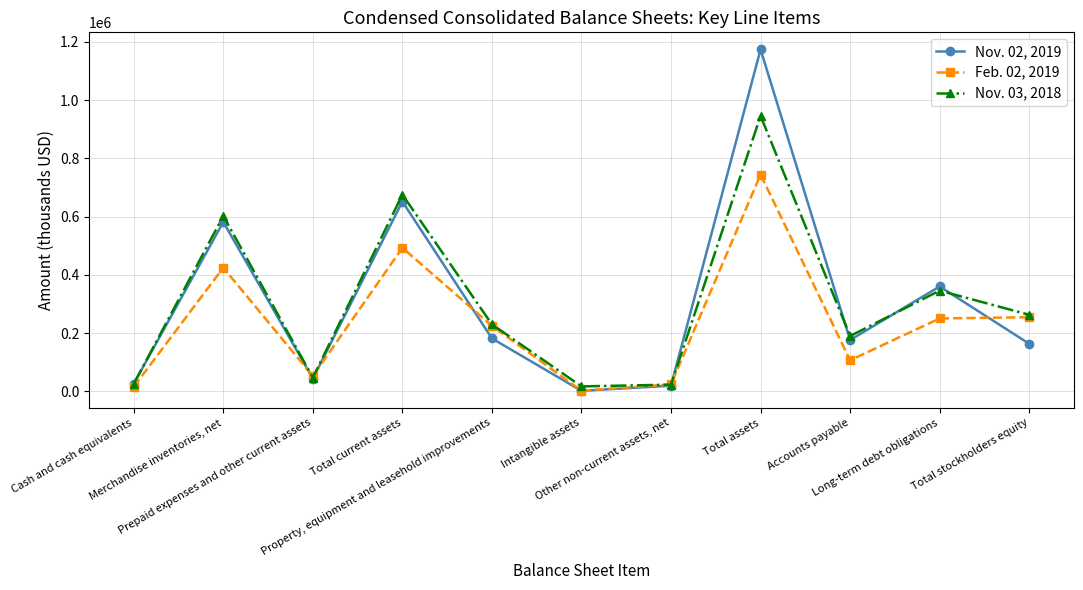

What is the sum of the Feb. 02, 2019 values at Prepaid expenses and other current assets and Accounts payable?

159343